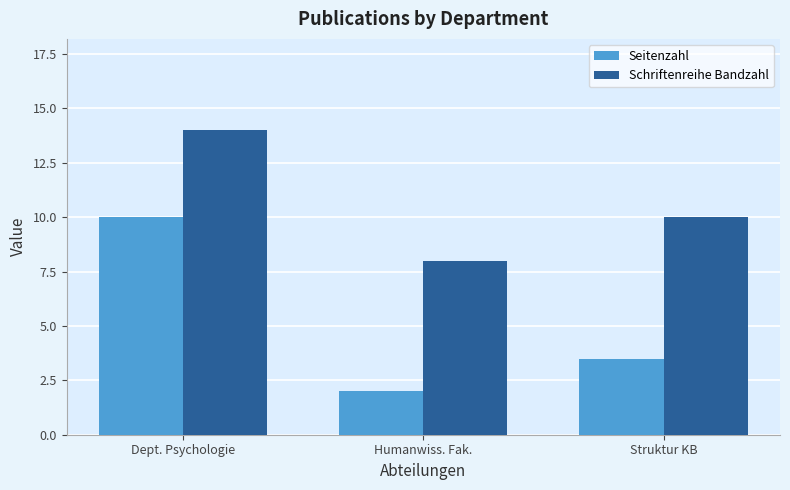

True or false: Seitenzahl has a value of 2.0 at Humanwiss. Fak..

True